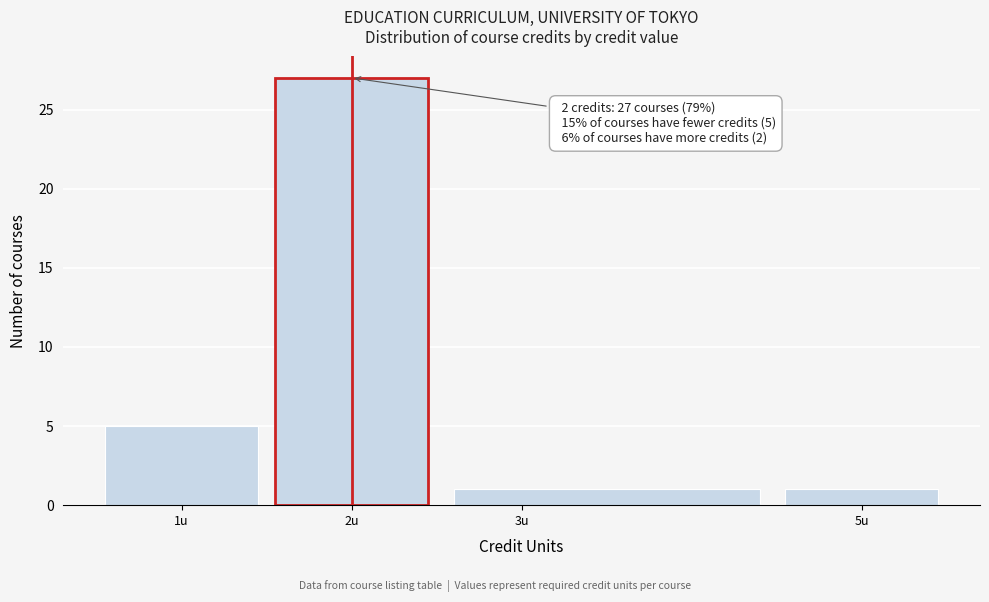

Which range on the x-axis has the tallest bar?

1.5 to 2.5